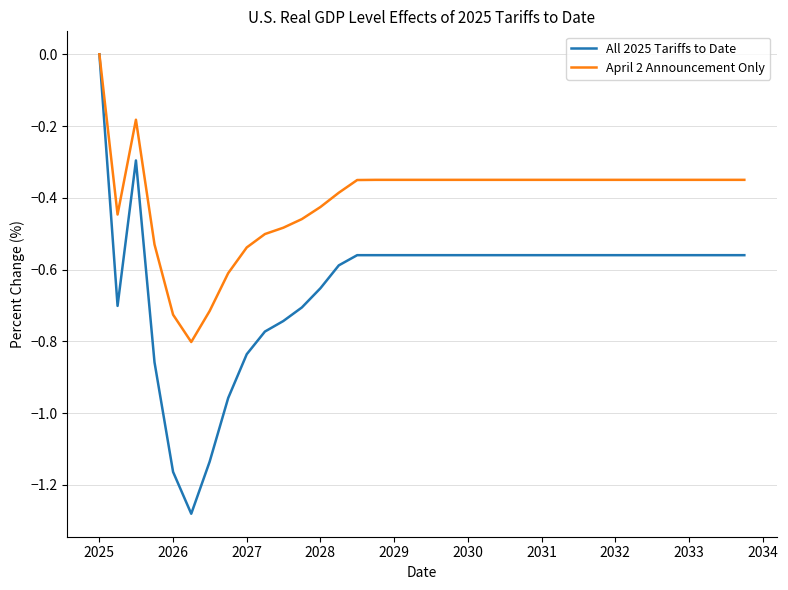

List the series in order of their overall mean, highest first.

April 2 Announcement Only, All 2025 Tariffs to Date